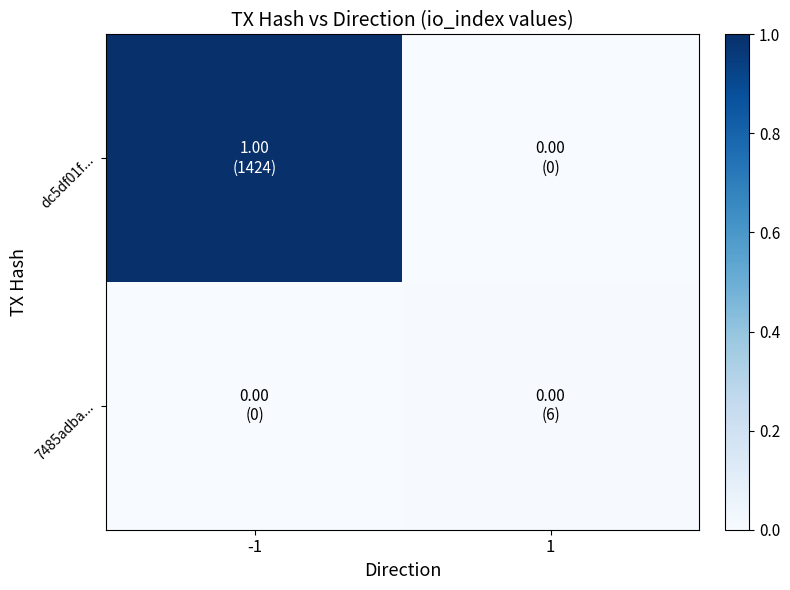

Reading left to right, list all the values displayed in this chart.

dc5df01f...: -1=1.0	1=0.0
7485adba...: -1=0.0	1=0.0